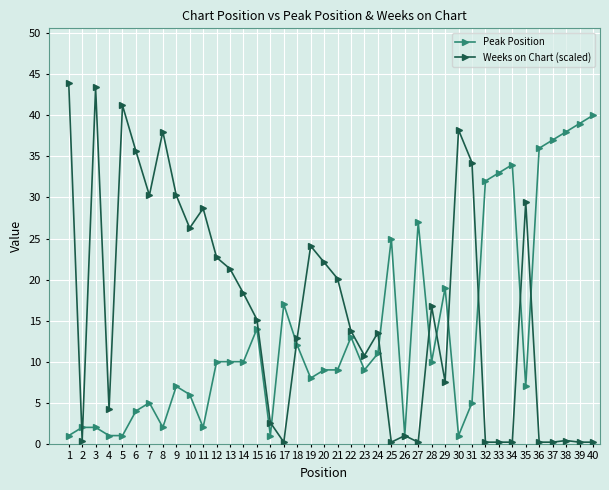

What is the value of the Peak Position point at the 6th from the left?

4.0